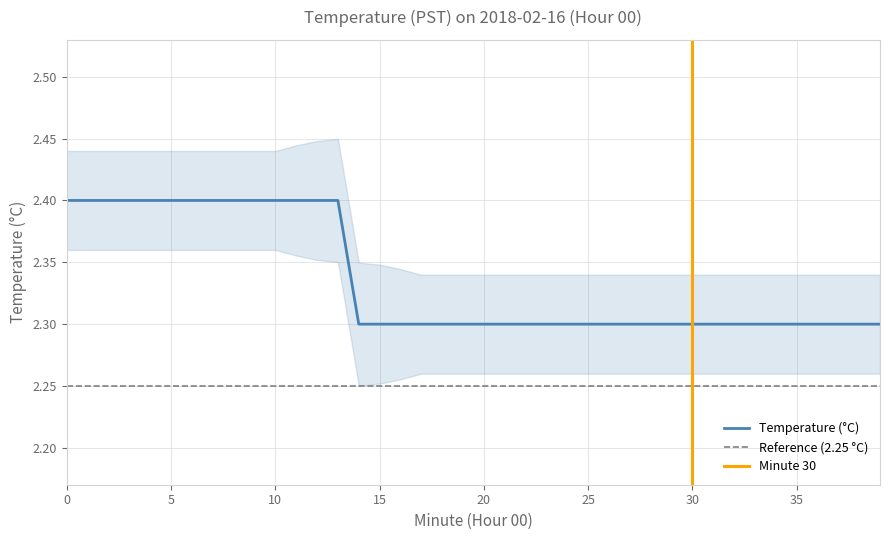

What is the value of the 20th point from the left?

2.3